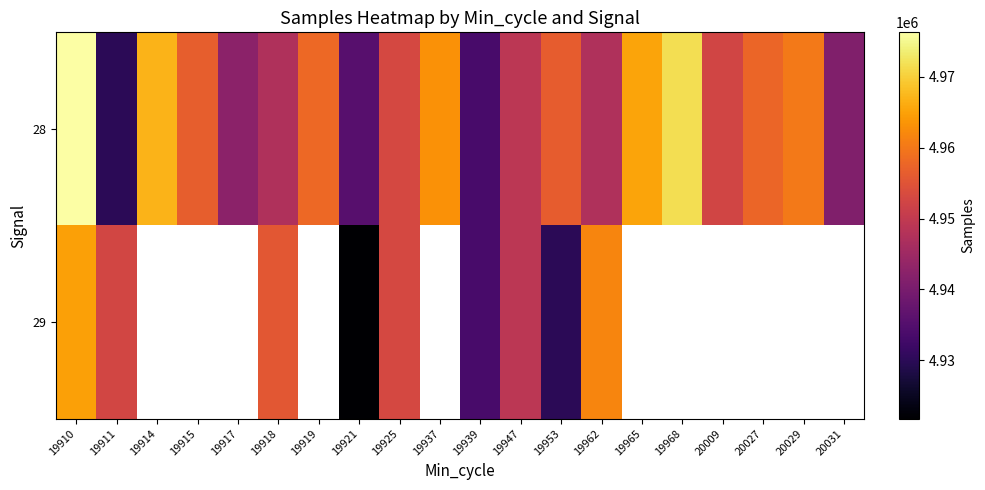

Rank the categories by 28 value from lowest to highest.

19911, 19939, 19921, 20031, 19917, 19918, 19962, 19947, 20009, 19925, 19953, 19915, 20027, 19919, 20029, 19937, 19965, 19914, 19968, 19910